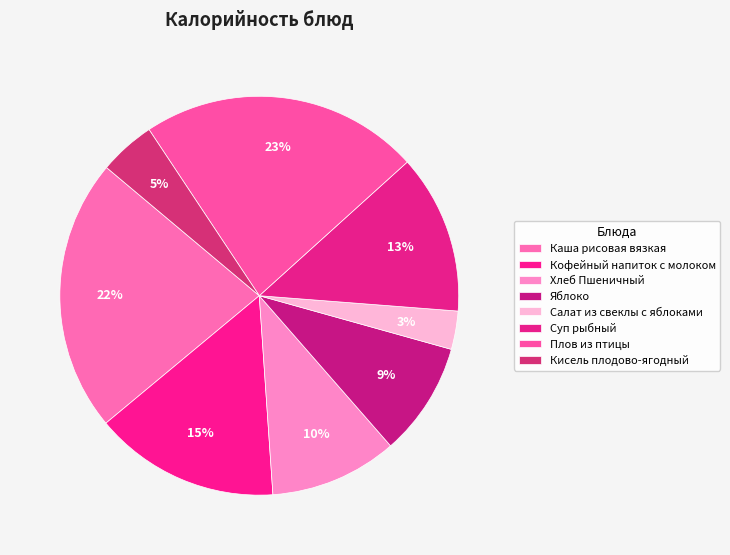

Approximately how many times larger is the value at Суп рыбный compared to Кисель плодово-ягодный?

2.8